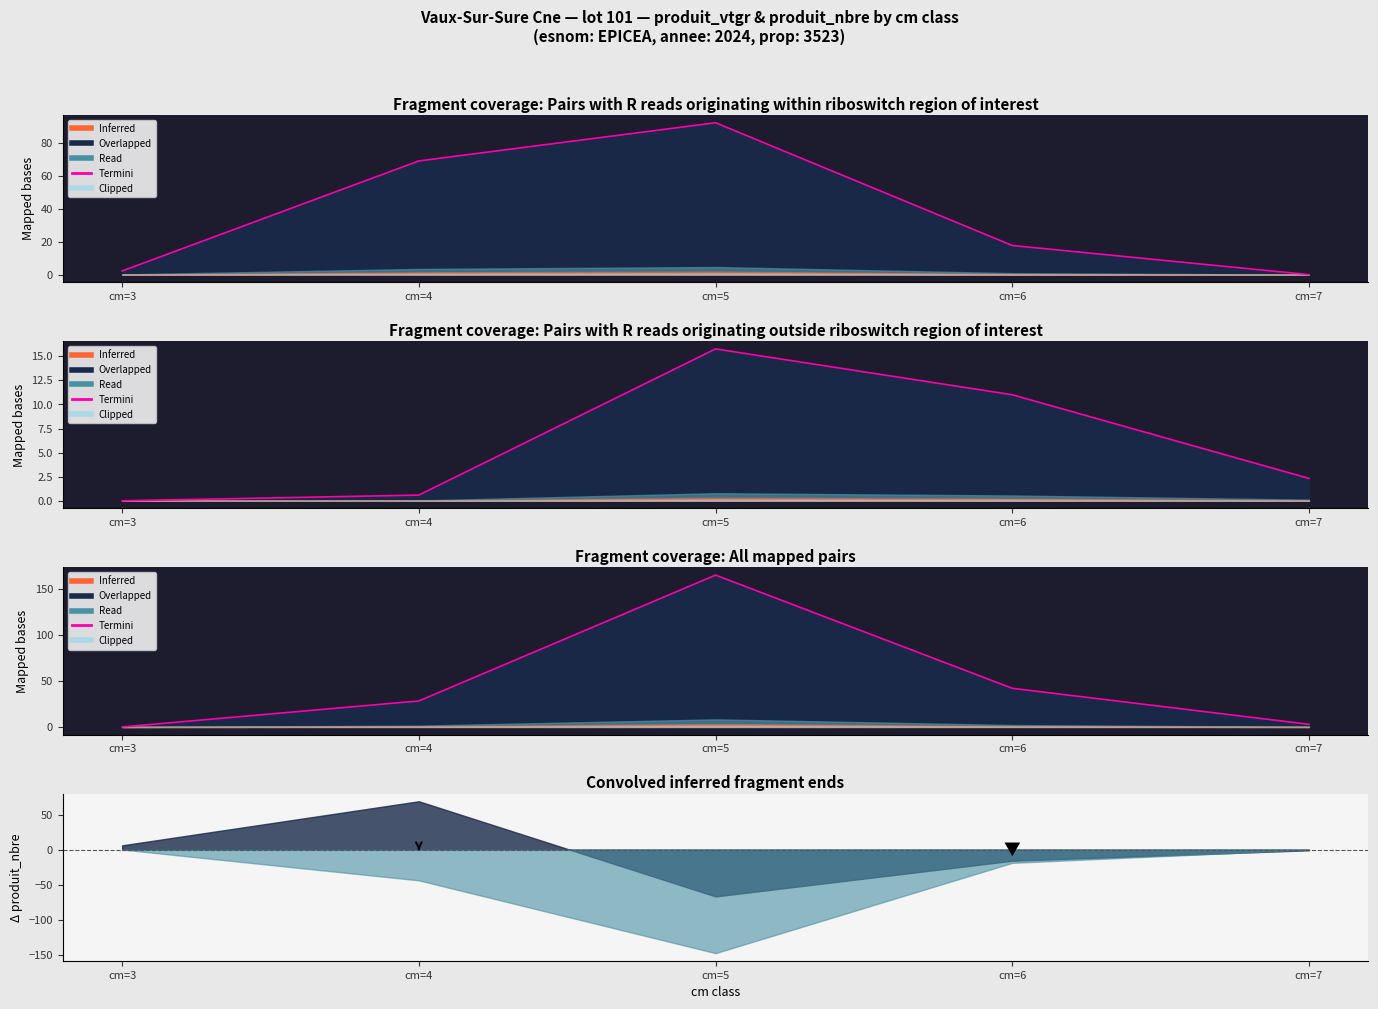

List the labels in order of value, smallest first.

cm=3, cm=7, cm=4, cm=6, cm=5